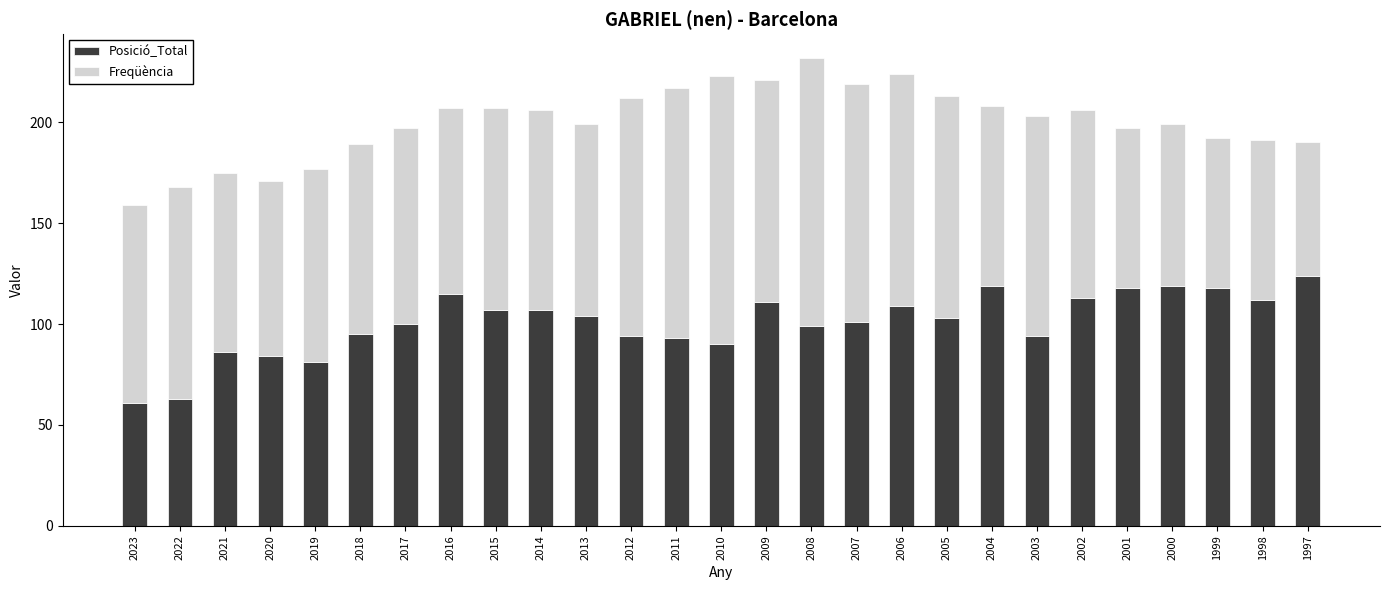

The value of Posició_Total at 2005 is 46. True or false?

False